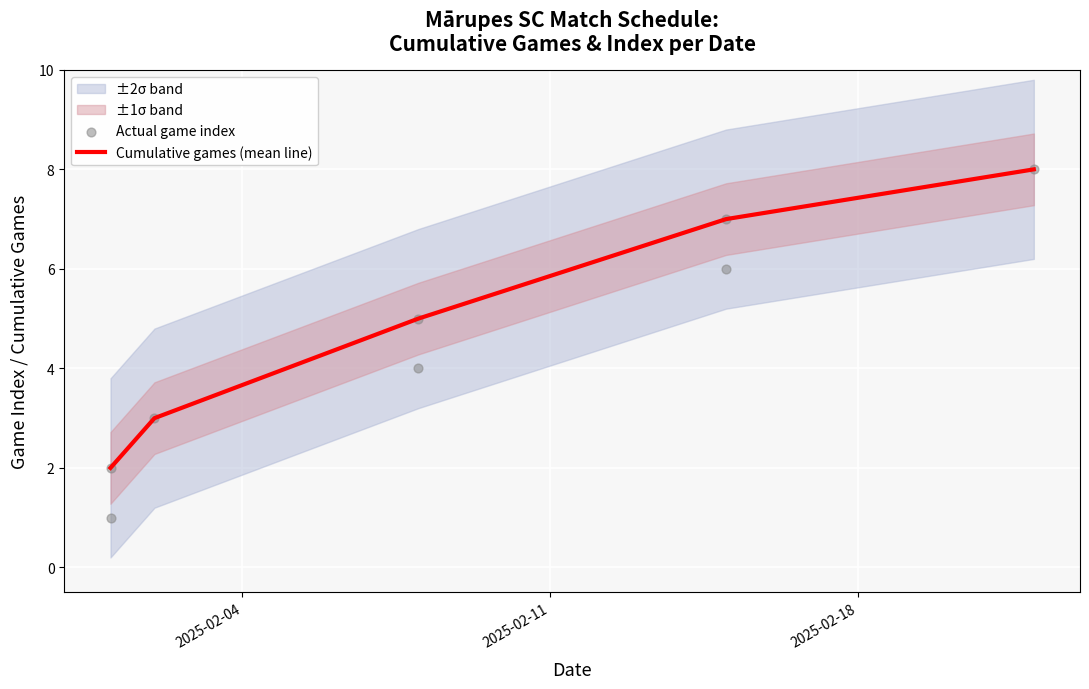

Which has a higher value, 2025-02-22 or 2025-02-08?

2025-02-22